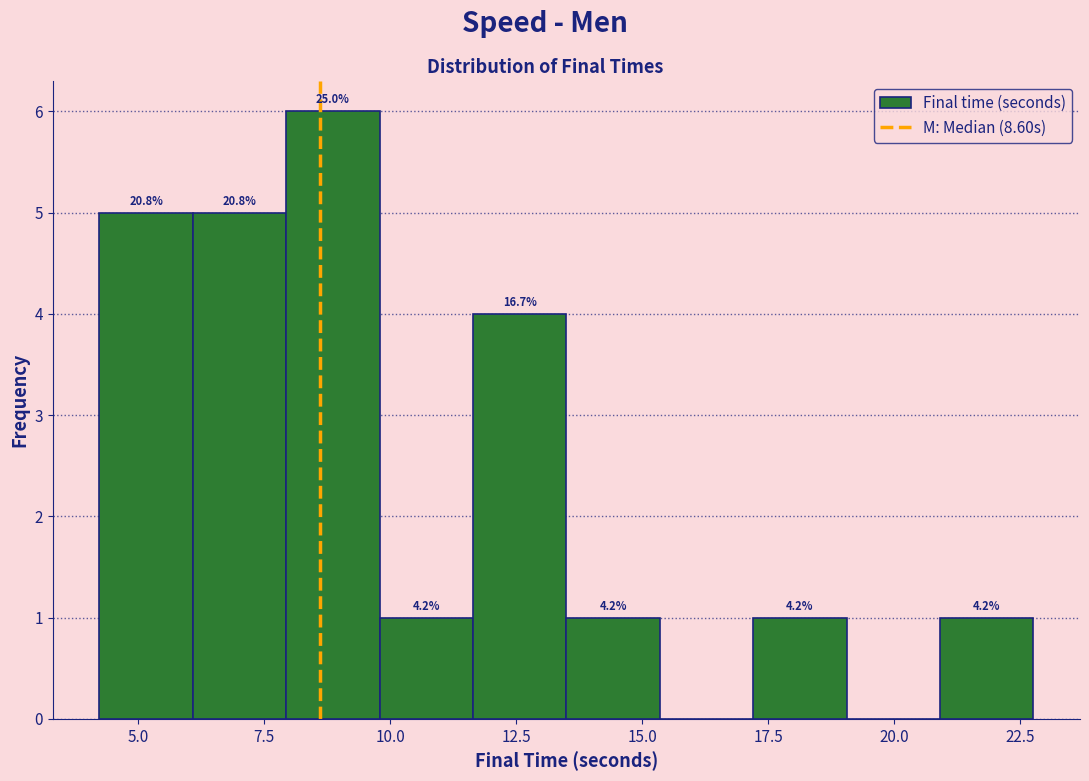

Read against the x-axis, roughly where is the centre of the tallest bar?

9.0